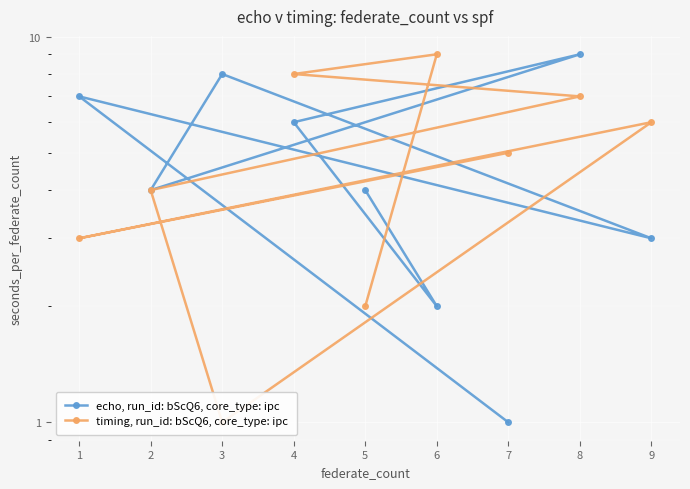

Which series has the largest range (max minus min)?

echo, run_id: bScQ6, core_type: ipc